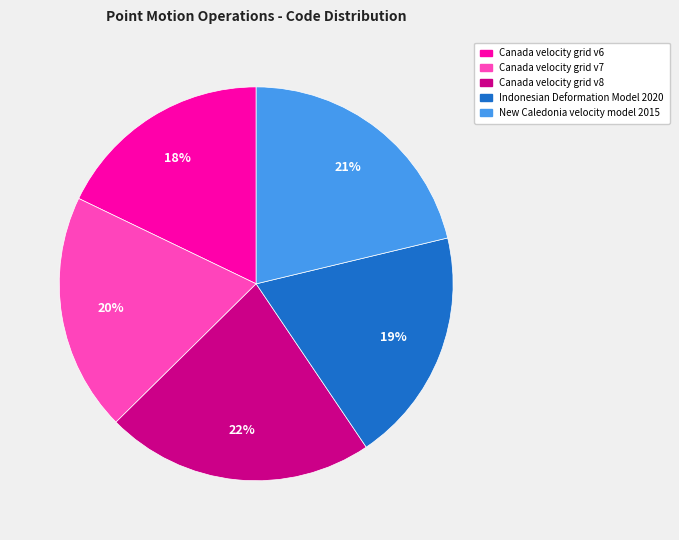

Does New Caledonia velocity model 2015 represent more than half of the total?

No